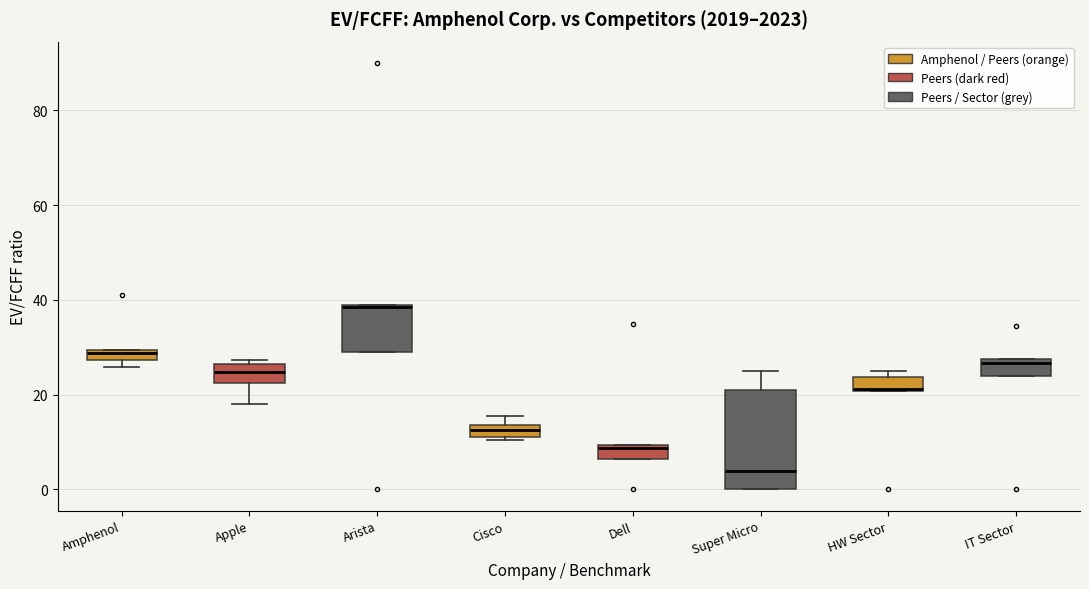

Where is the lower edge of the box for Dell on the y-axis? The values are not printed on the chart, so give them approximately, as read against the axis.

6